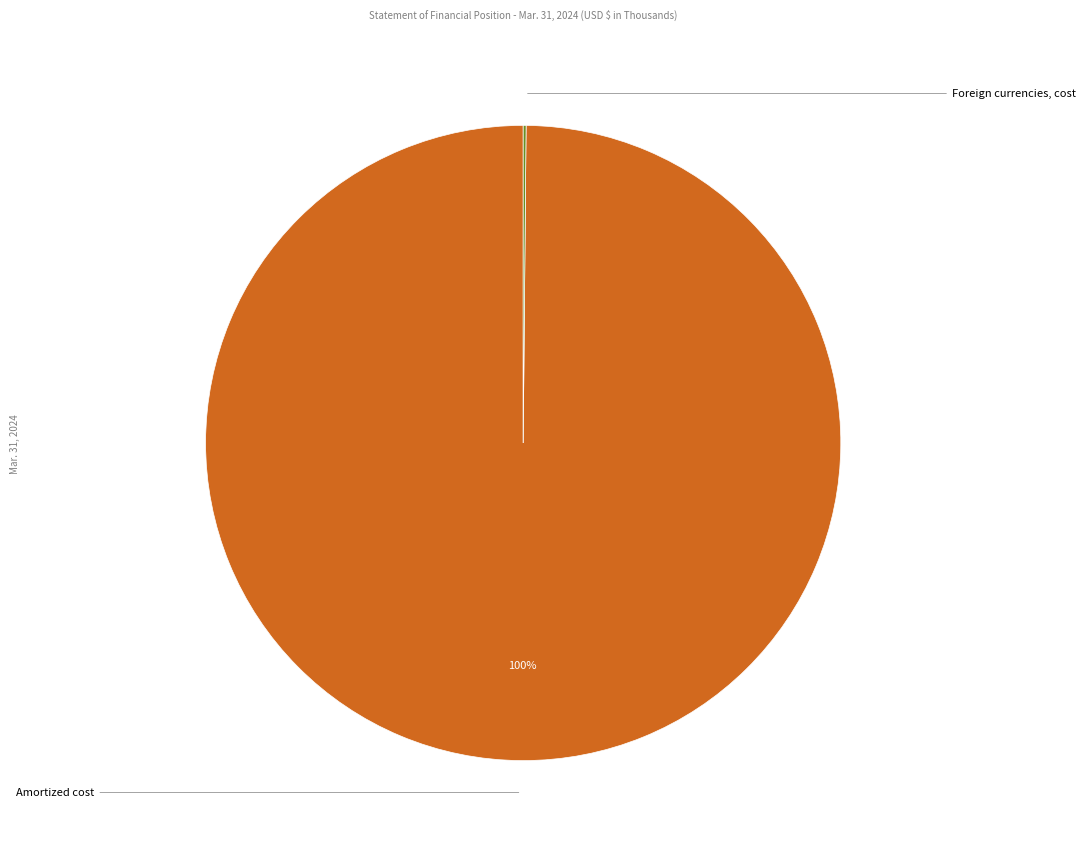

Is the sum of Foreign currencies, cost and Amortized cost greater than half?

Yes